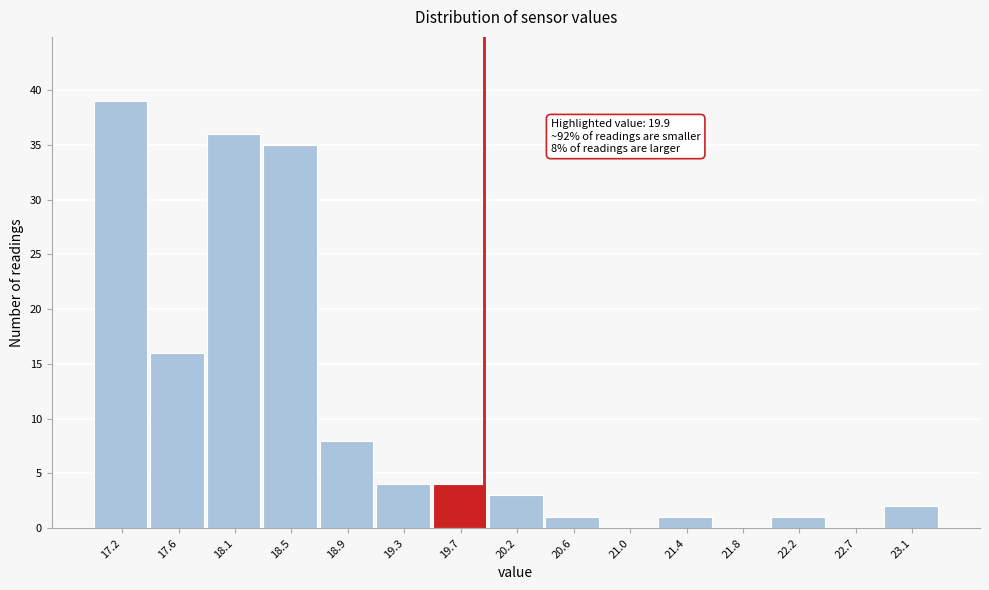

Over which range of the x-axis is the bar tallest?

17.00 to 17.42